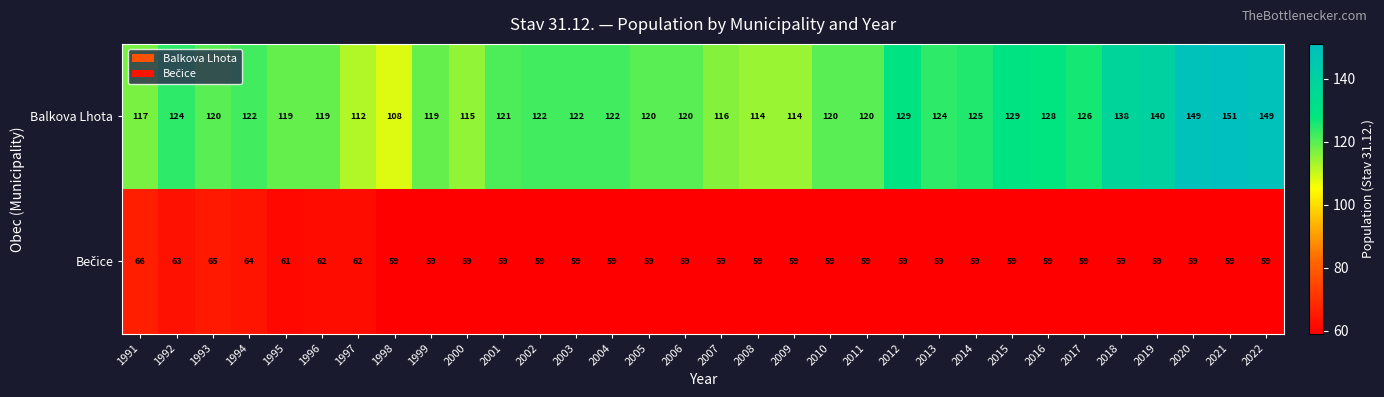

What value does the Balkova Lhota series have at 2022, to the nearest 10?

150